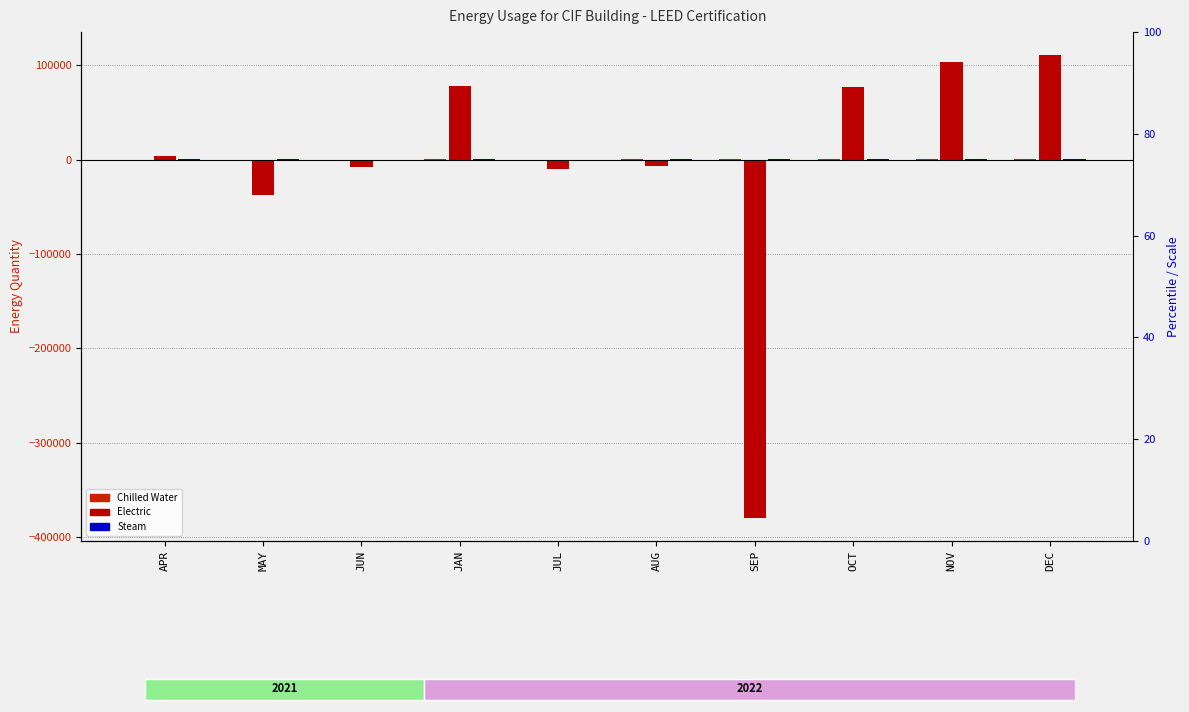

How many bars are there in each group?

3